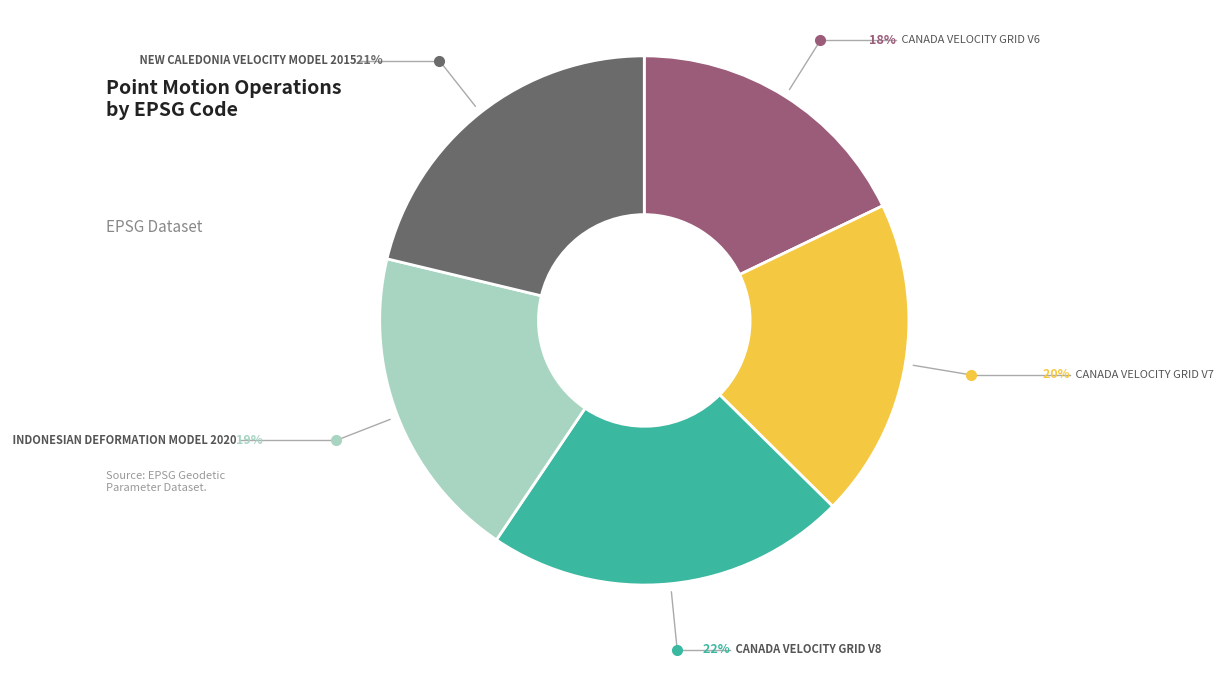

Is there a majority slice in this chart?

No